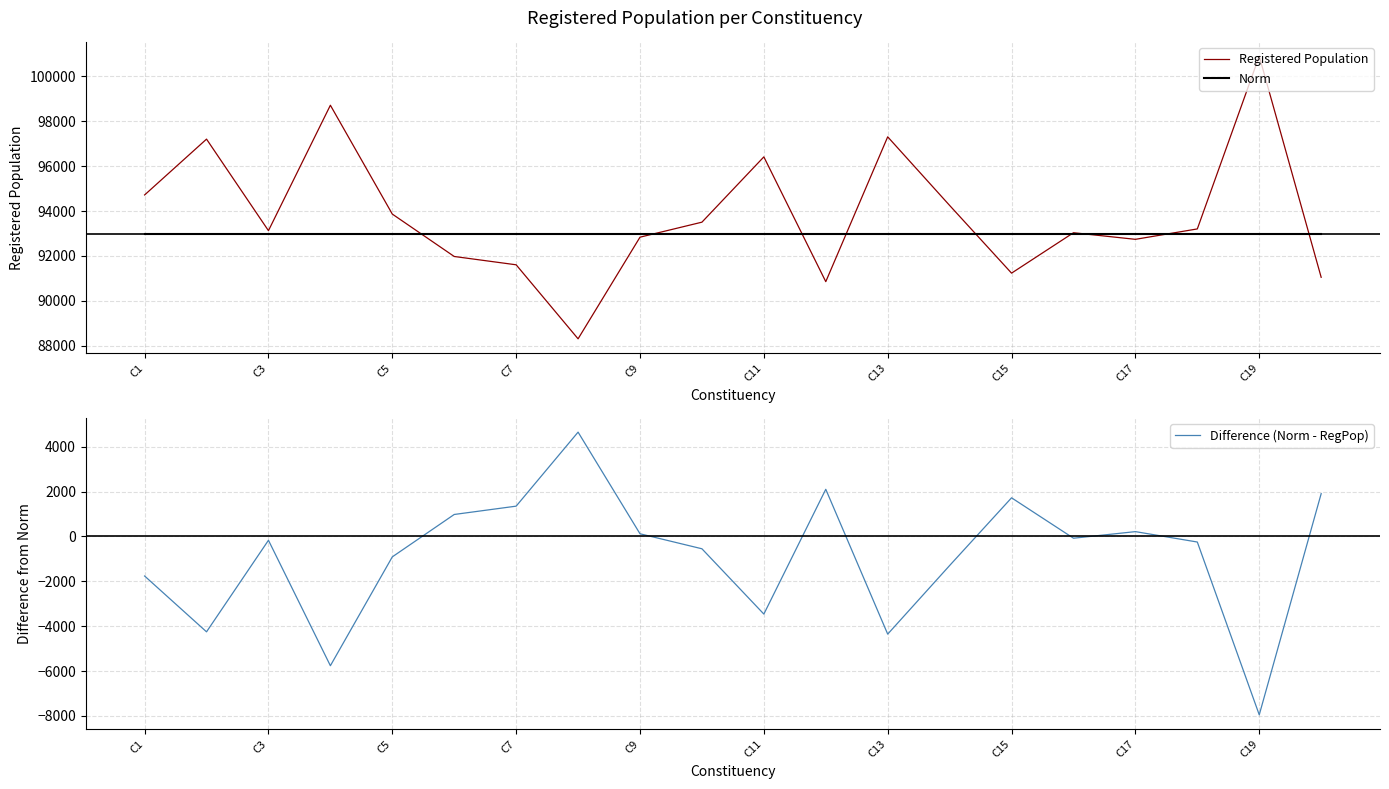

In Registered Population, how many points are higher than both neighbors (excluding endpoints)?

6